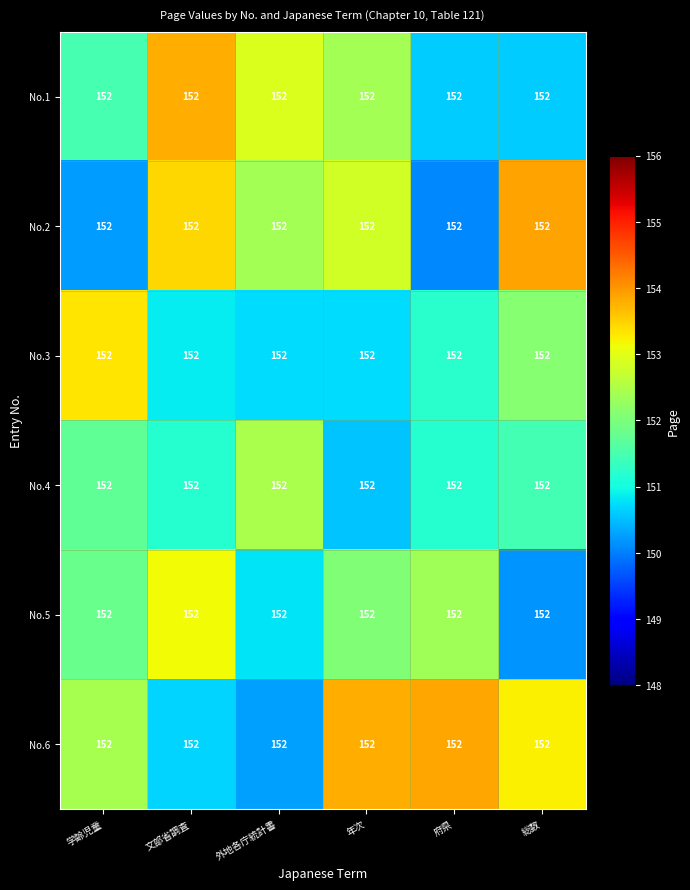

What is the approximate value of No.5 at 府県?

152.4